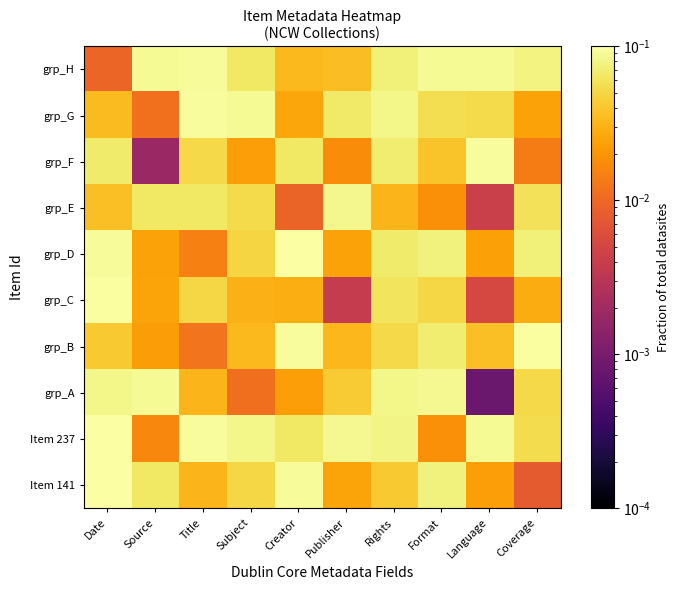

At how many categories does at least one series exceed 0?

10